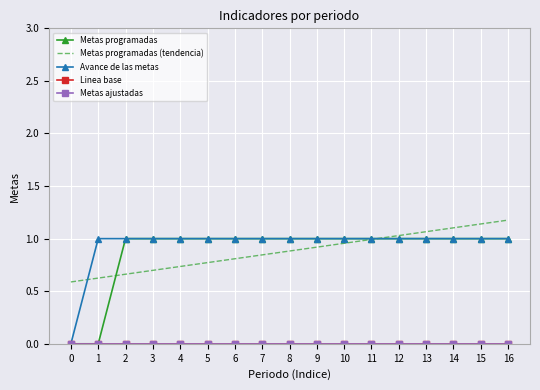

Which series changed the most between 0 and 3?

Metas programadas